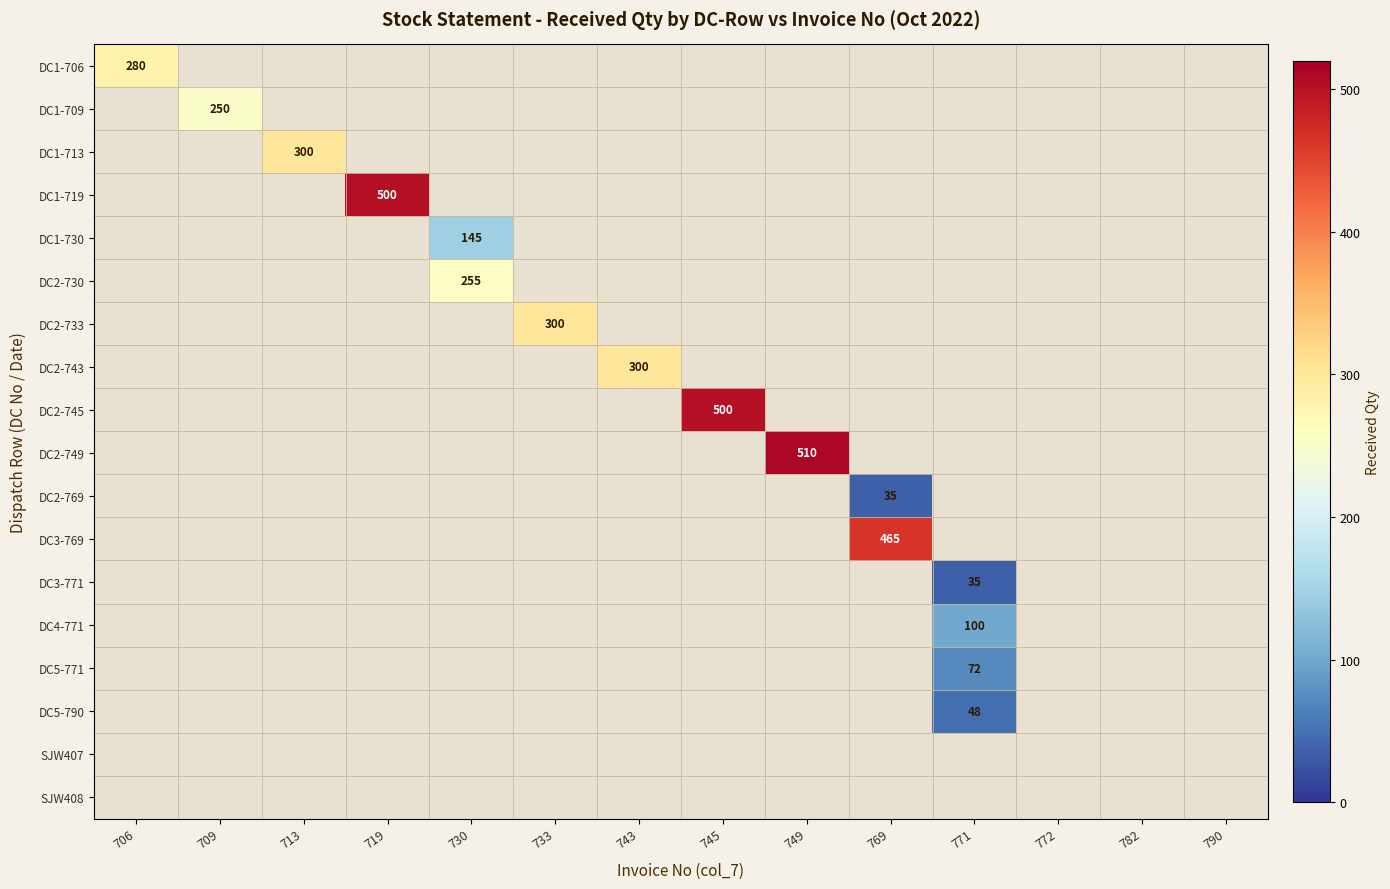

Is it true that DC2-730 equals 255 at 730?

True